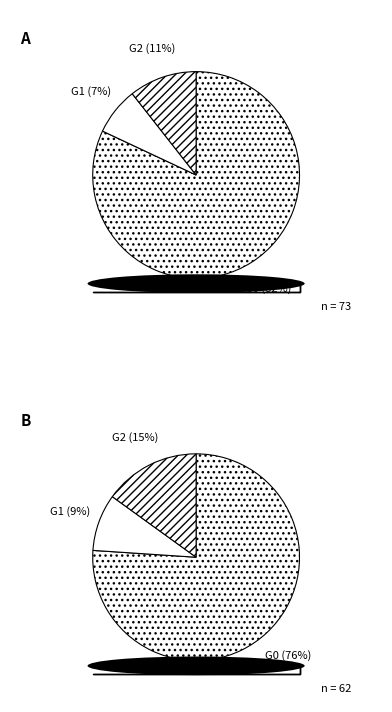

Do 23 and 17 together represent more than half of the pie?

No